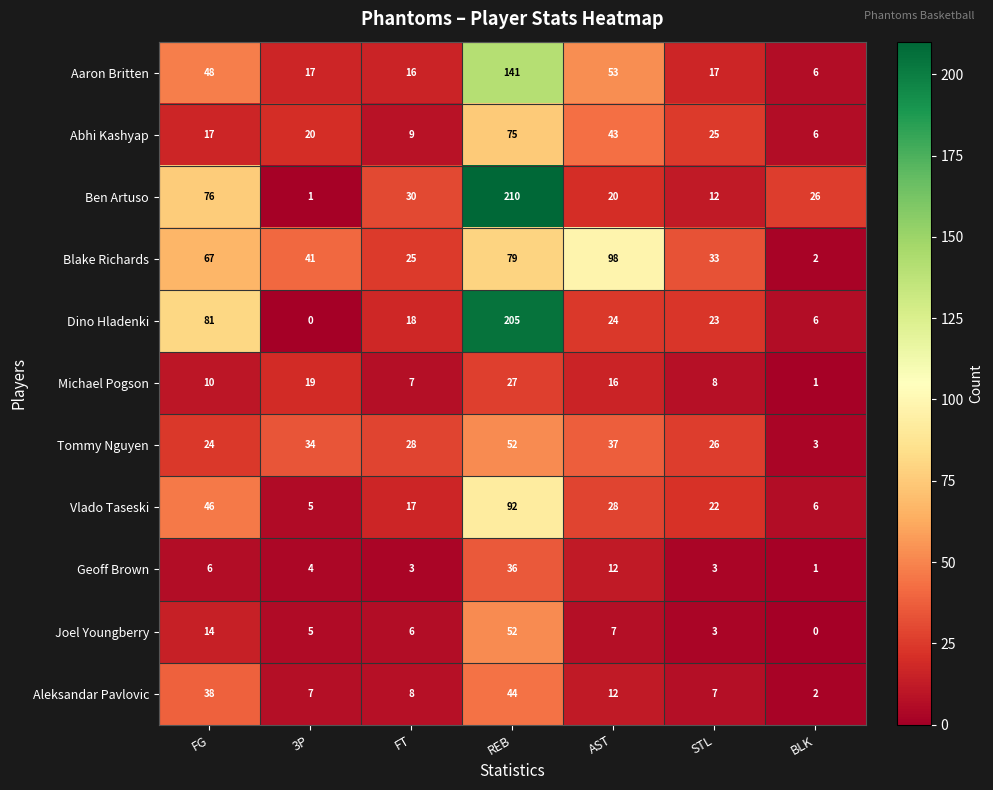

What is the difference between the second highest and second lowest values in the Joel Youngberry series?

11